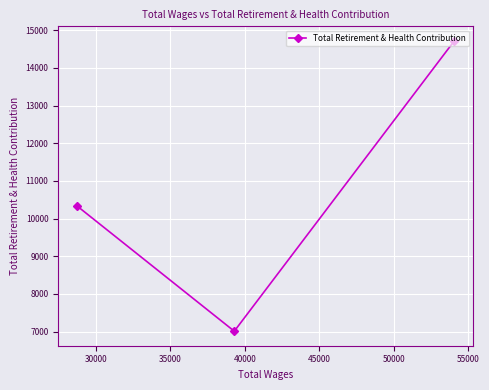

What is the value of the 2nd point from the left?

7011